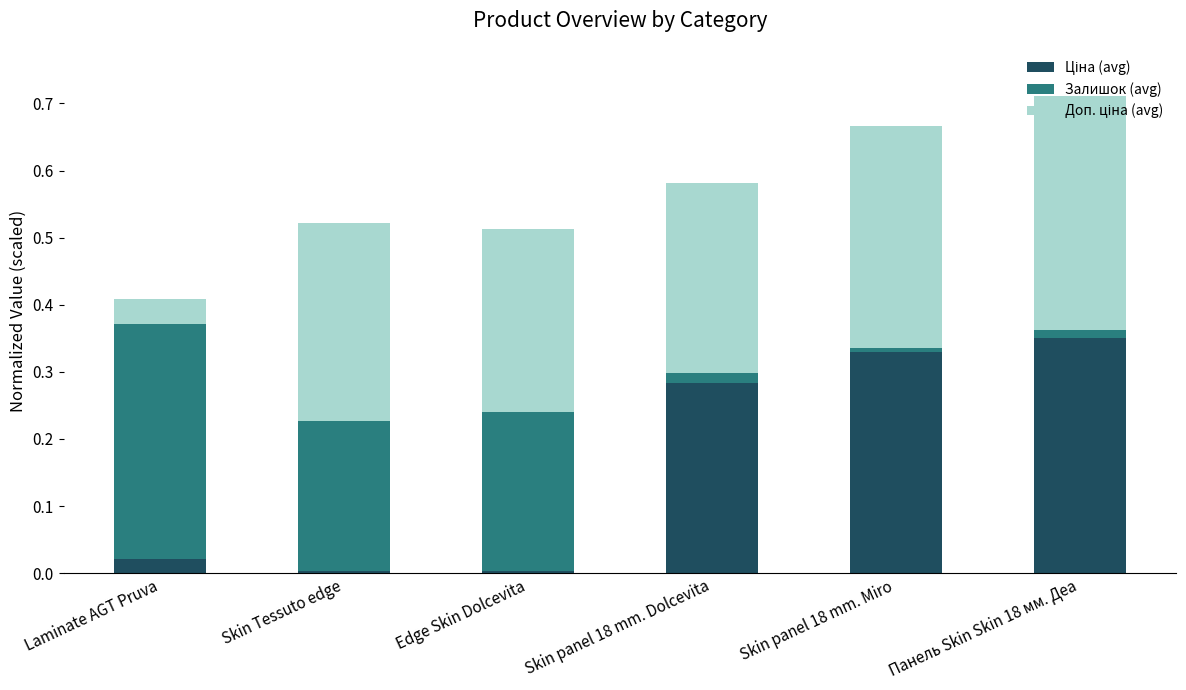

What is the total value across all series at Laminate AGT Pruva?

0.4